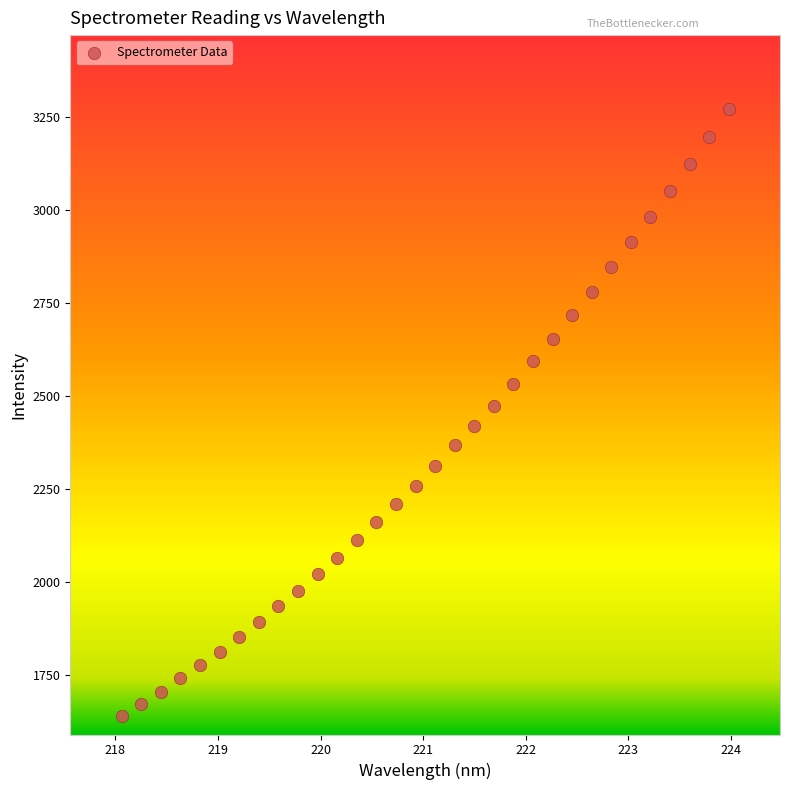

What is the range of Y values (max minus min)?

1630.8